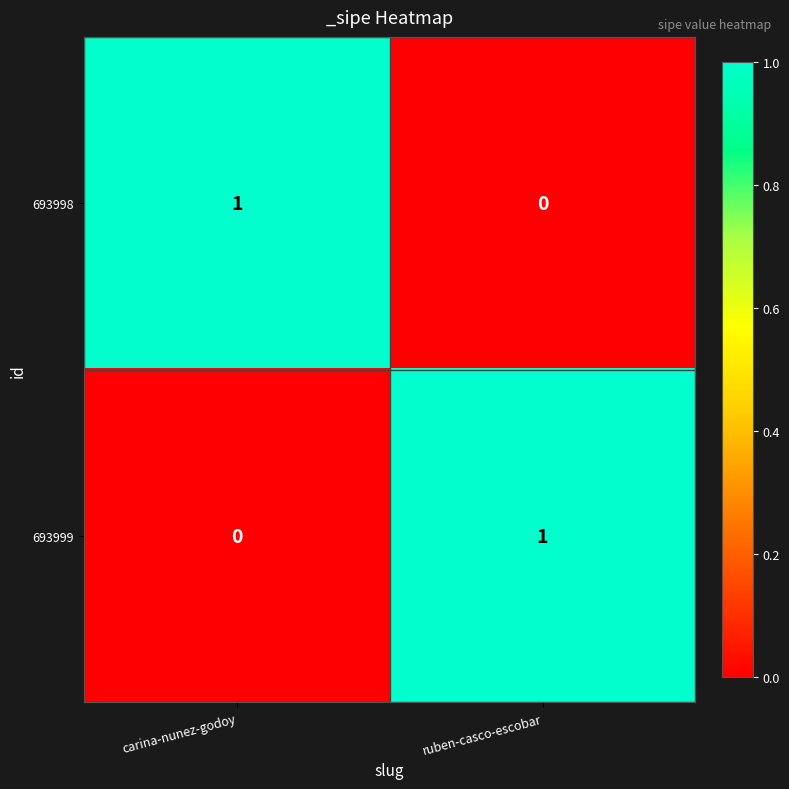

The value of 693999 at carina-nunez-godoy is -1. True or false?

False